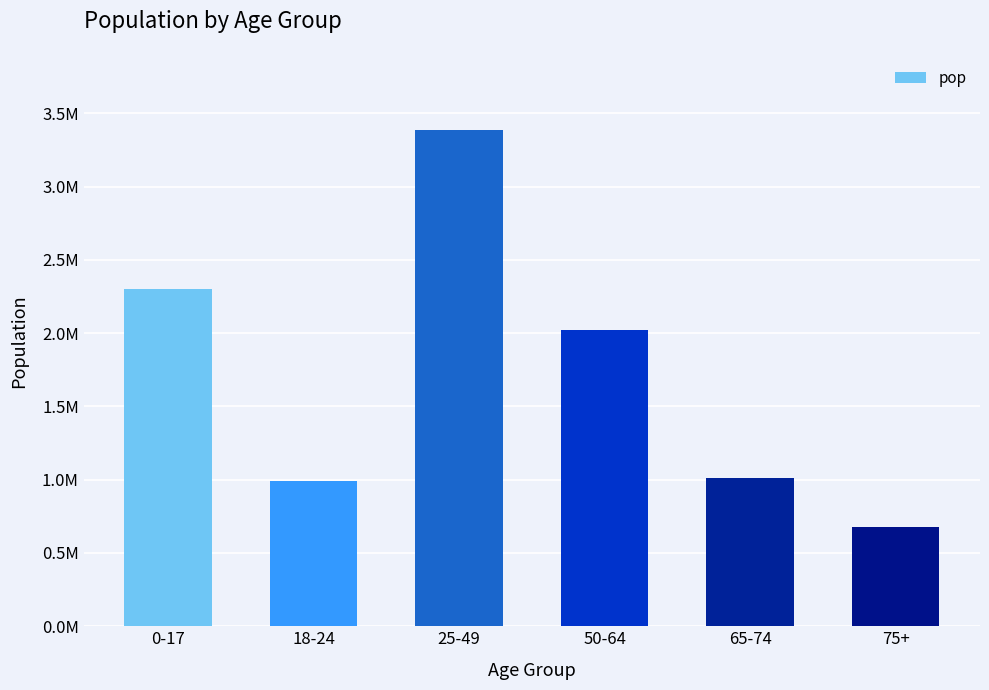

What is the difference between the maximum and minimum values?

2707963